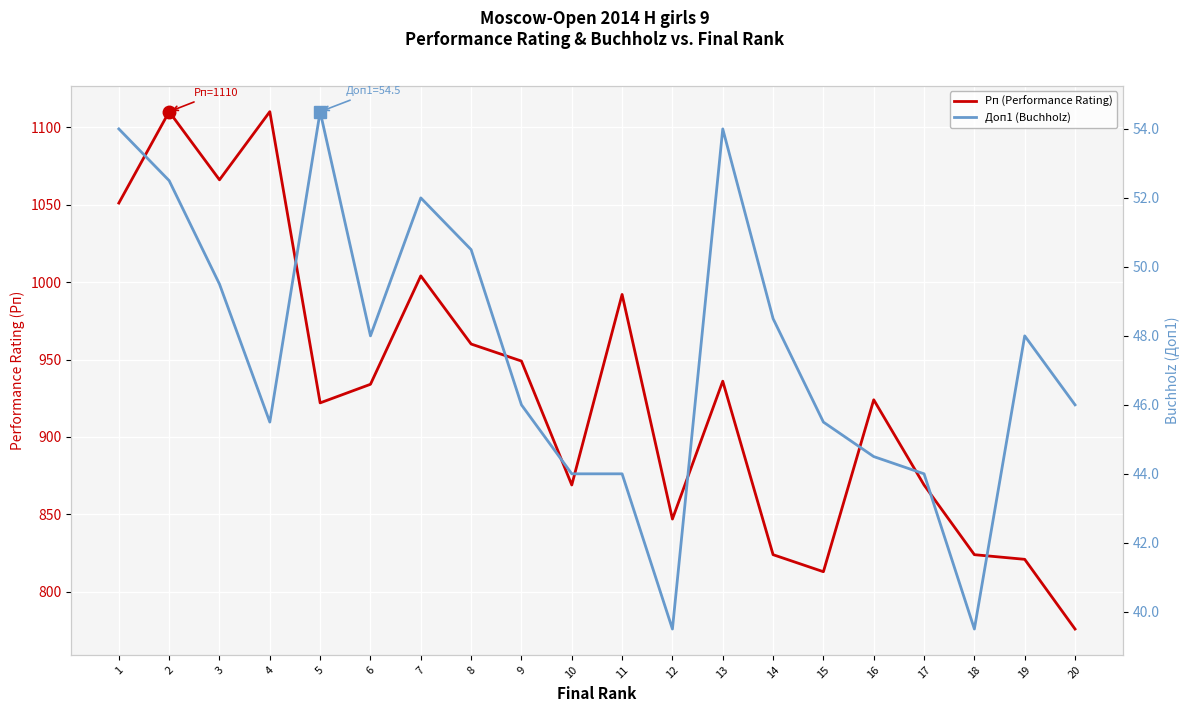

Which series changed the most between 1 and 2?

Рп (Performance Rating)